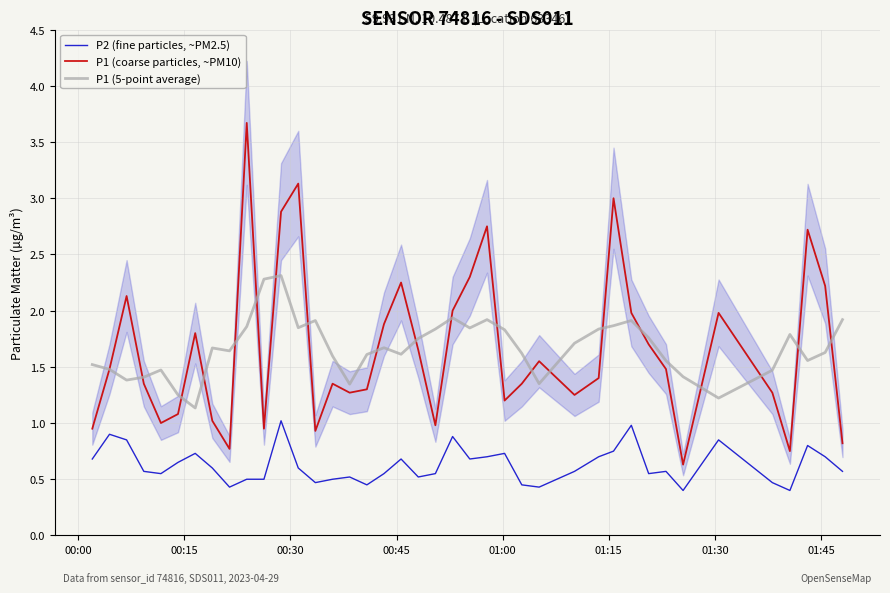

At how many categories does at least one series exceed 2?

11